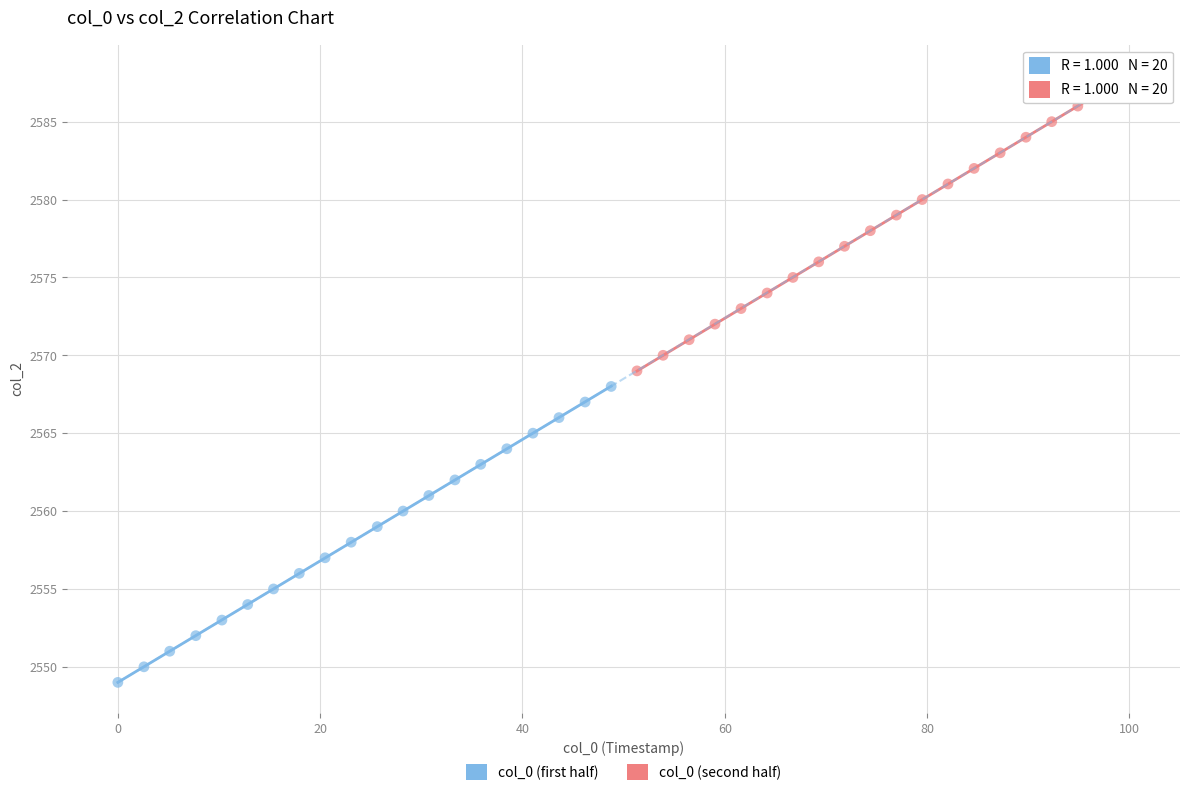

Which series contains the lowest Y value?

col_0 (first half)